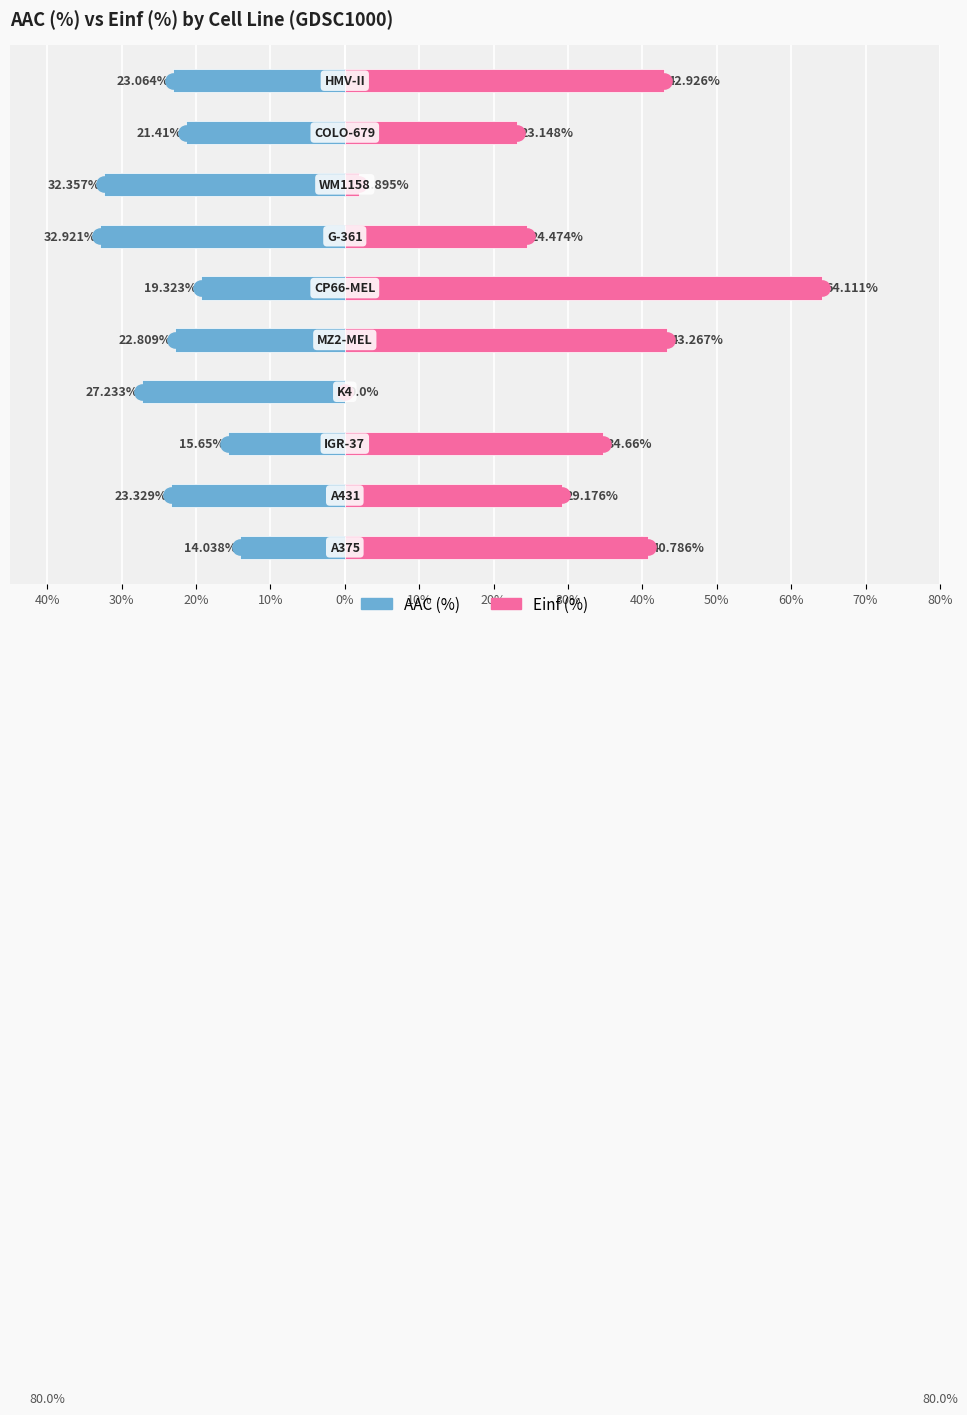

Which series has the largest total across all categories?

Einf (%)